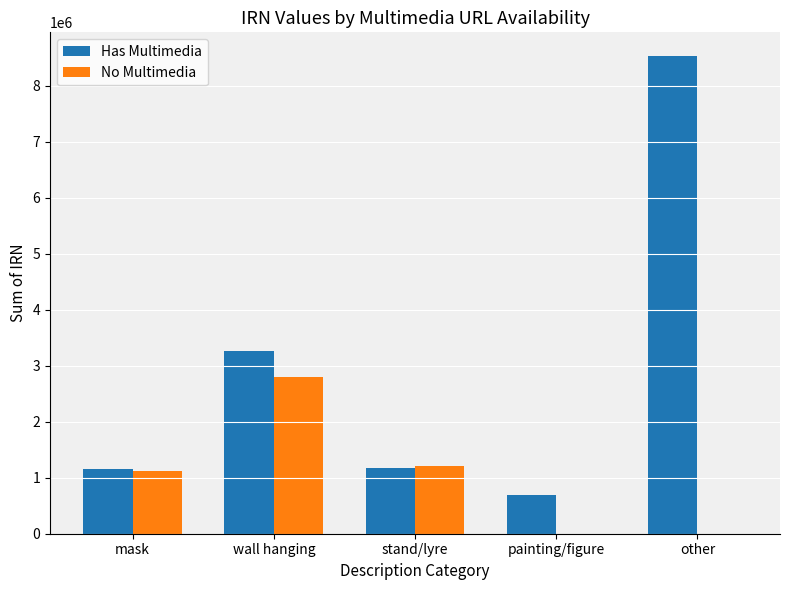

True or false: No Multimedia has a value of 0 at painting/figure.

True